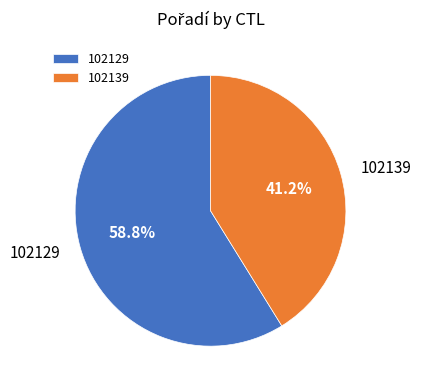

What is the total percentage of 102129 and 102139?

100.0%